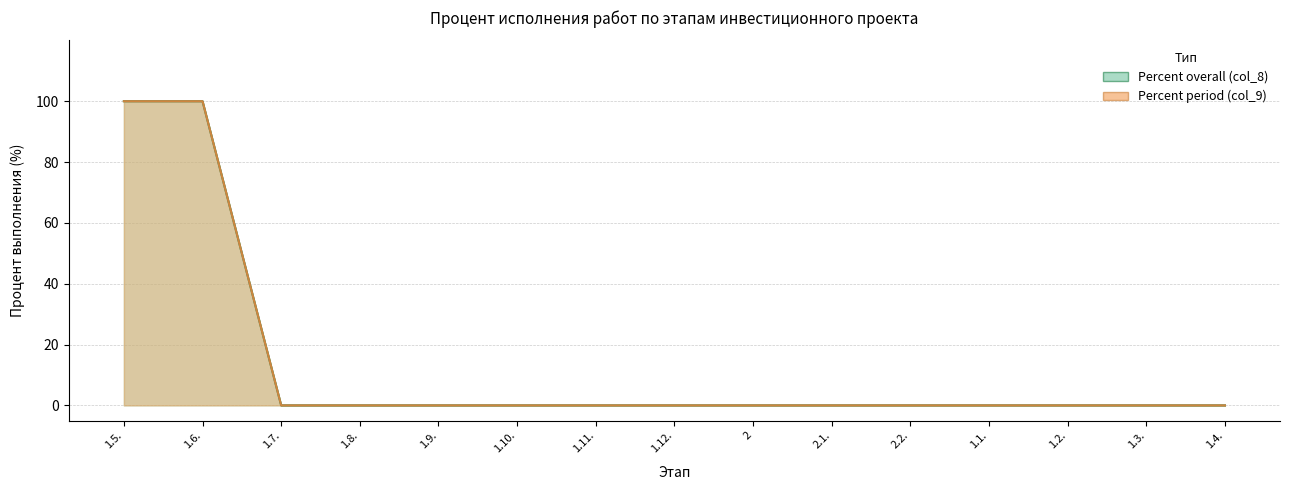

How many lines are shown in the chart?

2